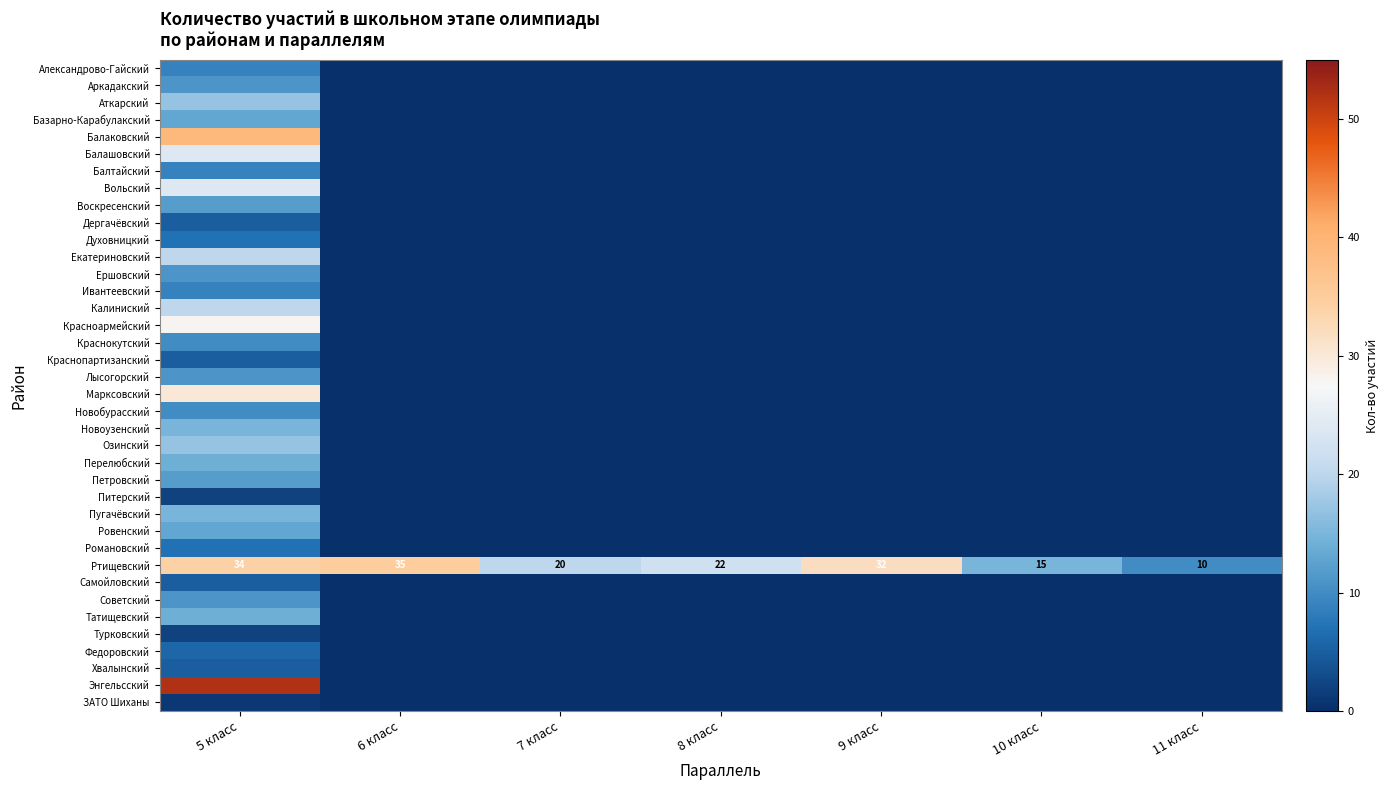

Which has a higher value, 7 класс or 11 класс?

7 класс